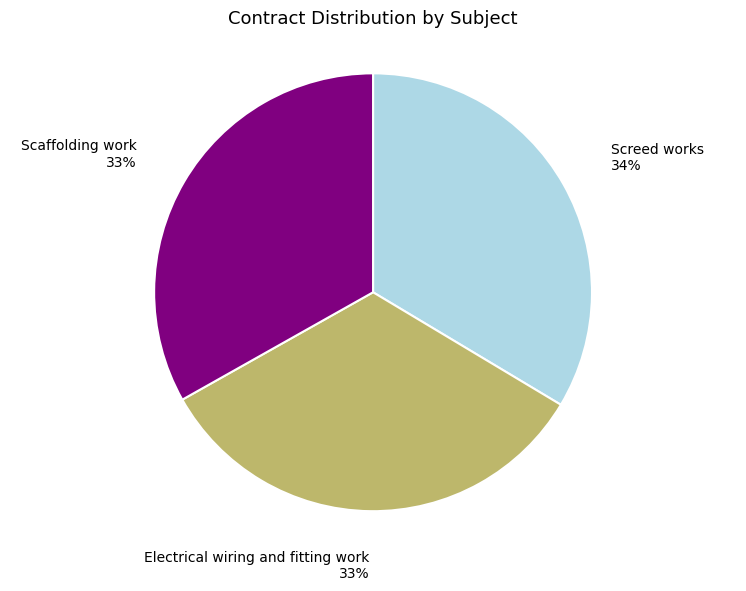

Does Scaffolding work account for over 50% of the chart?

No